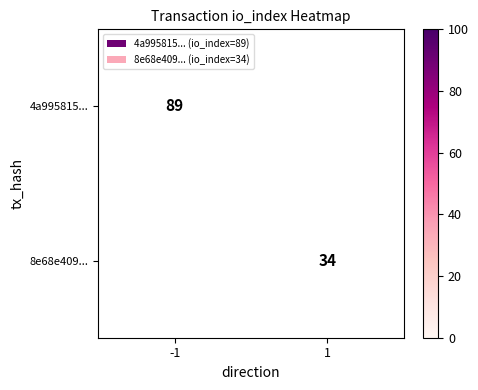

True or false: 4a995815... has a value of 36 at -1.

False